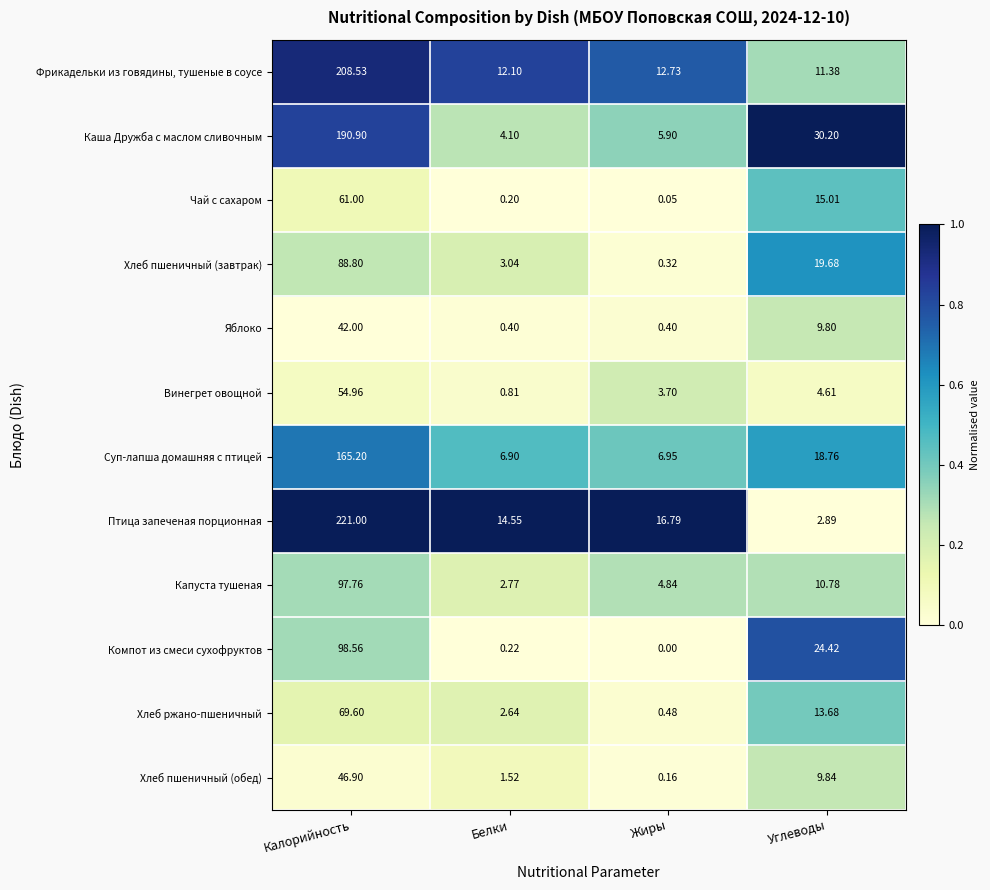

At how many categories does at least one series exceed 0?

4